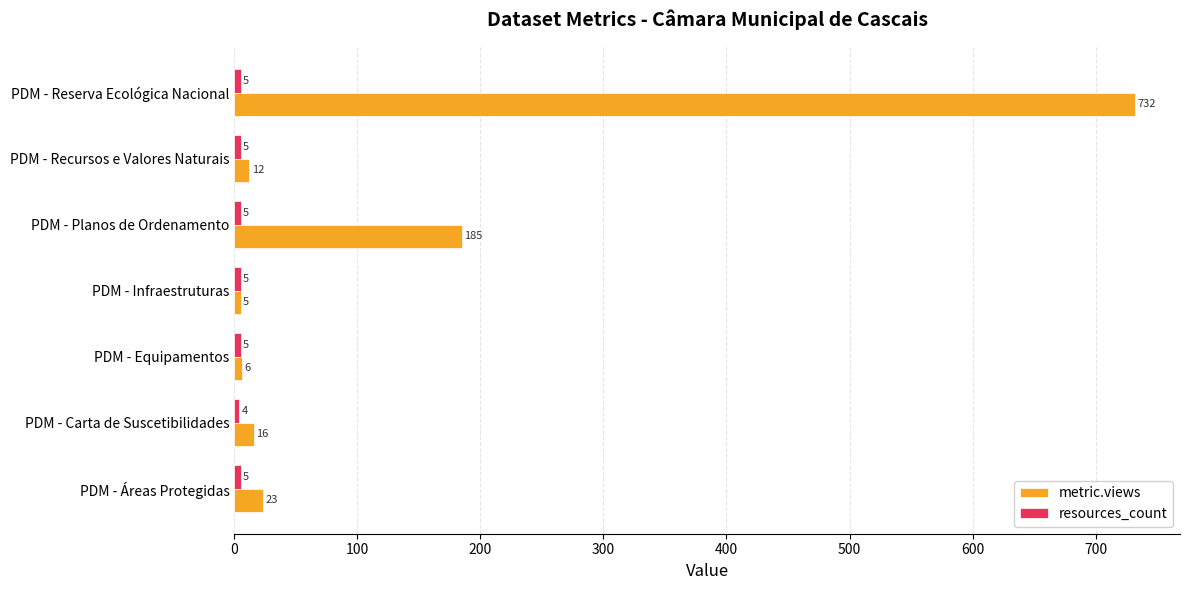

At which category does the chart reach its peak across all series?

PDM - Reserva Ecológica Nacional